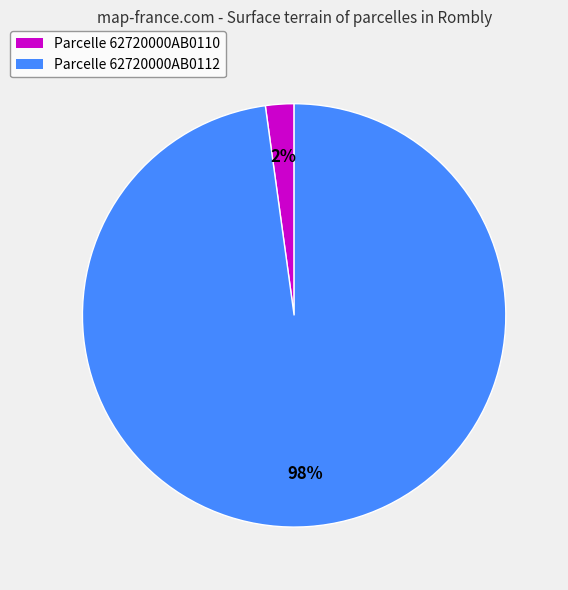

To the nearest percent, what is the difference between the largest and smallest slice percentages?

96%